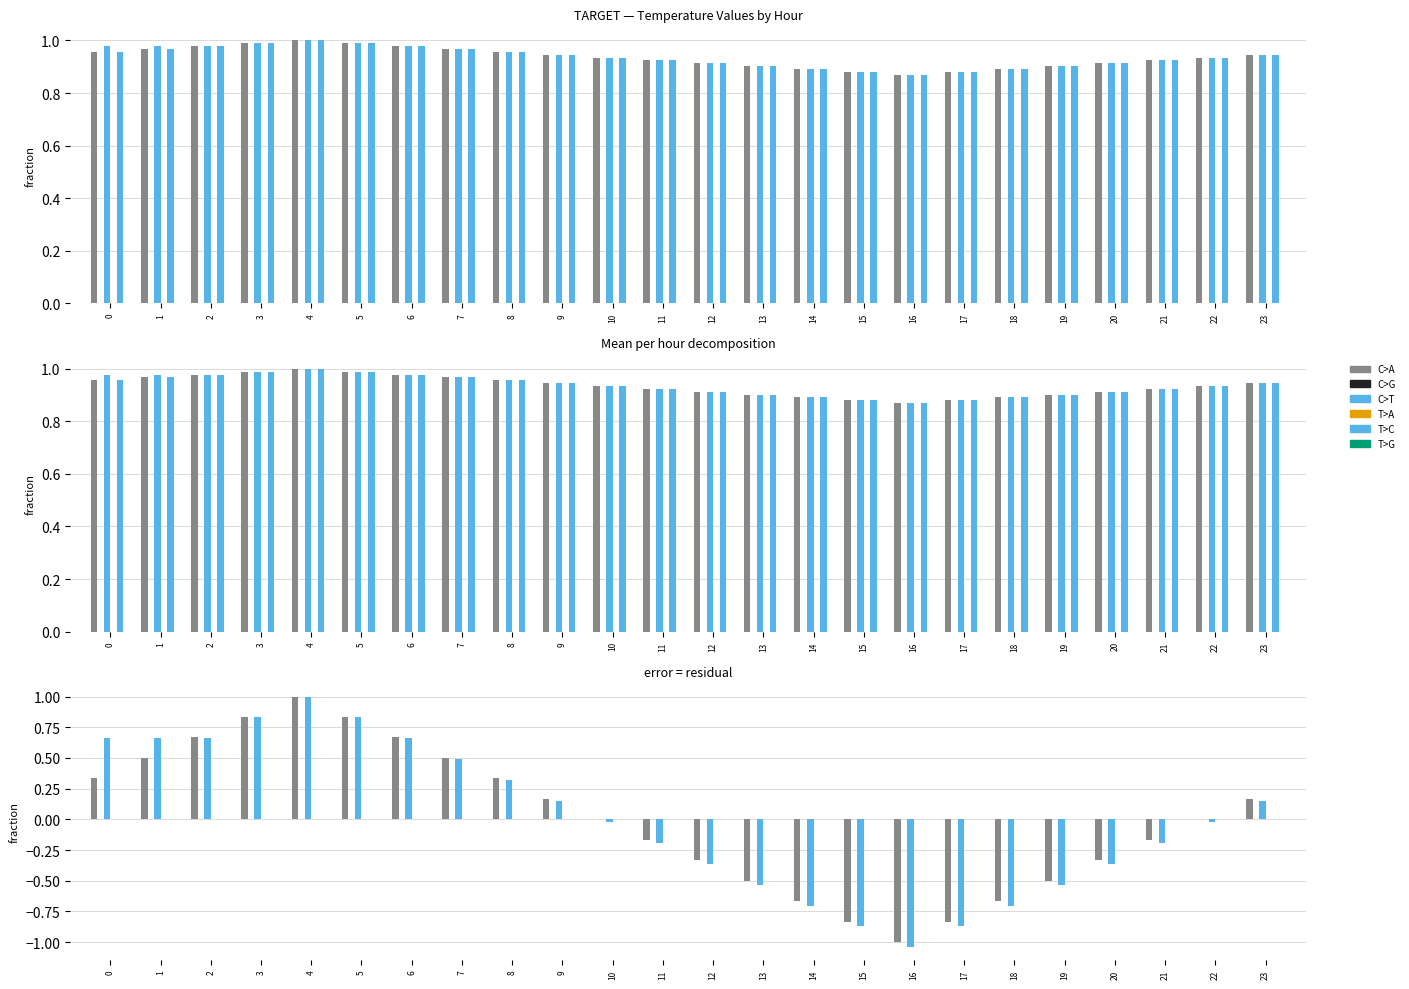

What are all the series names shown in the legend?

C>A, C>G, C>T, T>A, T>C, T>G